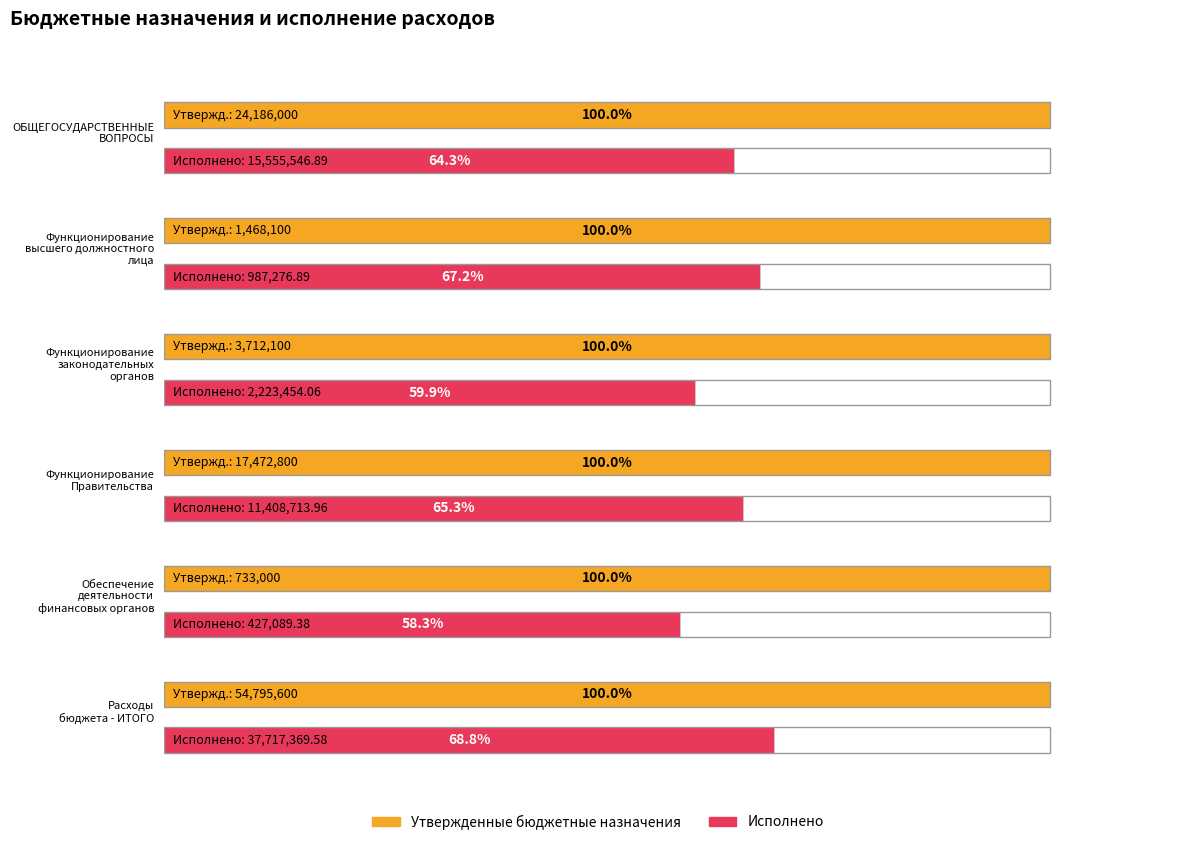

Which series has the widest spread of values?

Утвержденные бюджетные назначения